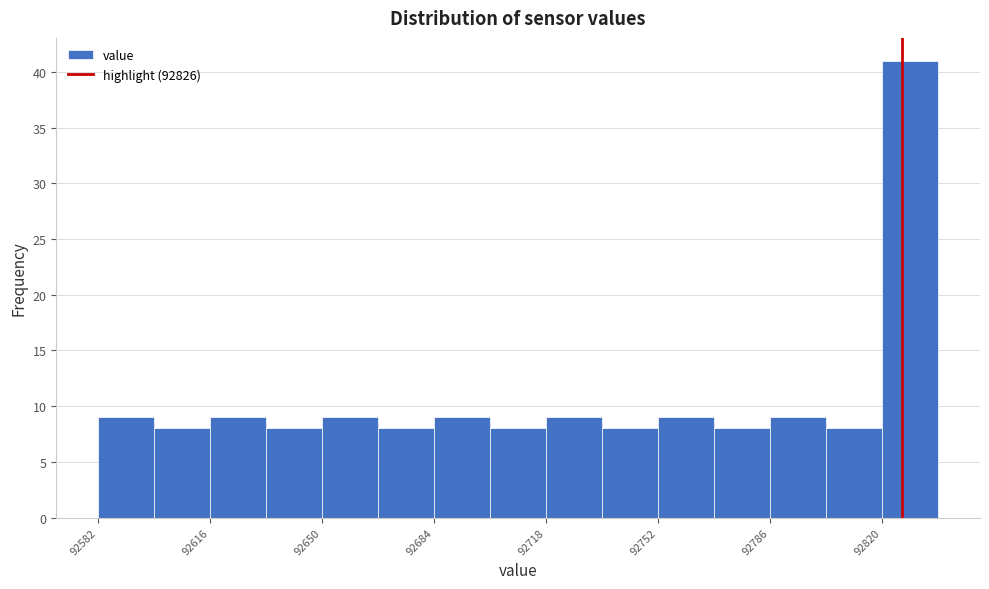

Read against the x-axis, roughly where is the centre of the tallest bar?

92830